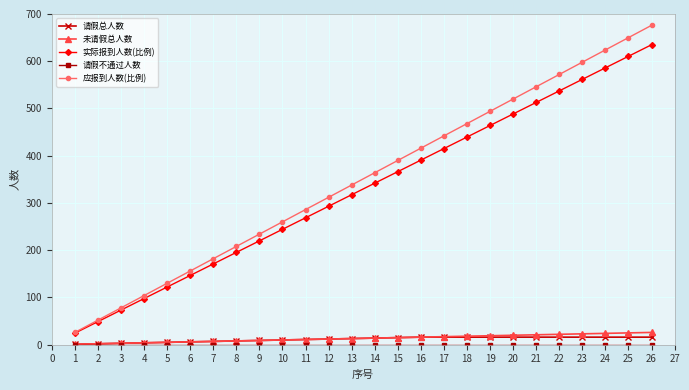

What is the sum of all 请假总人数 values?

296.0